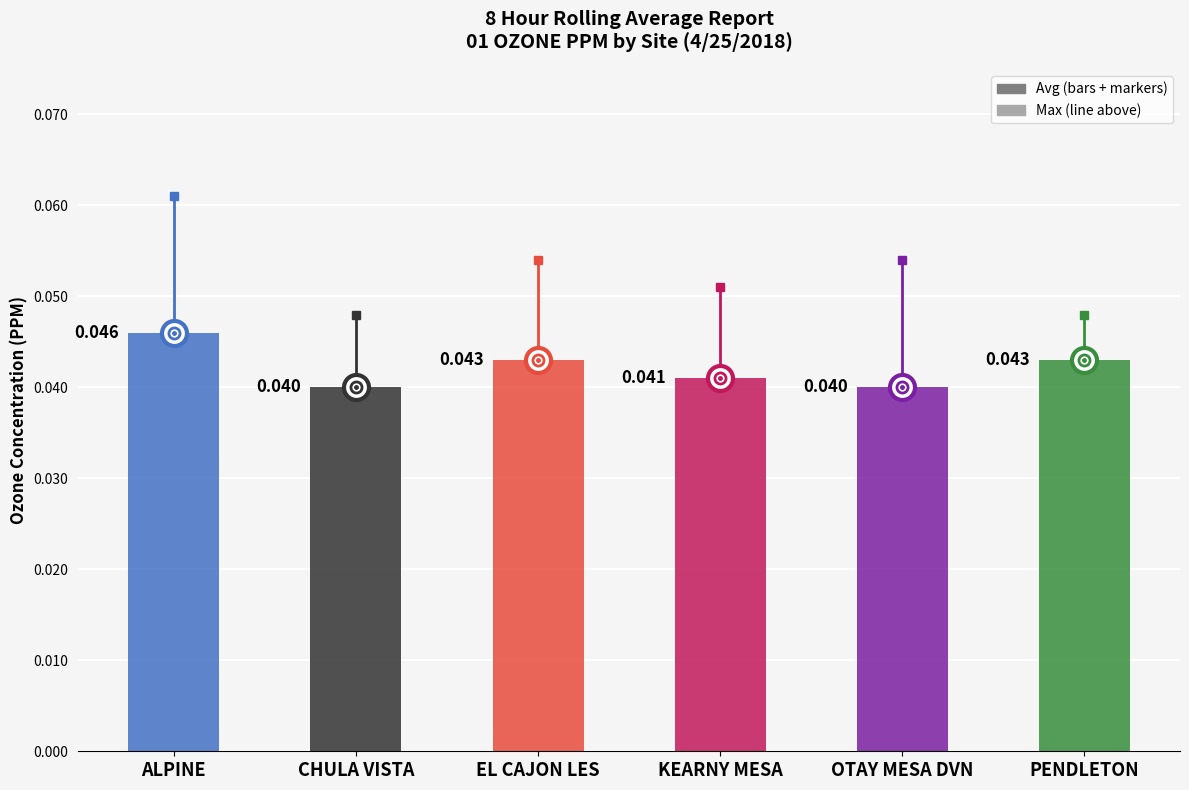

Count the Avg values in the range 0 to 1.

6